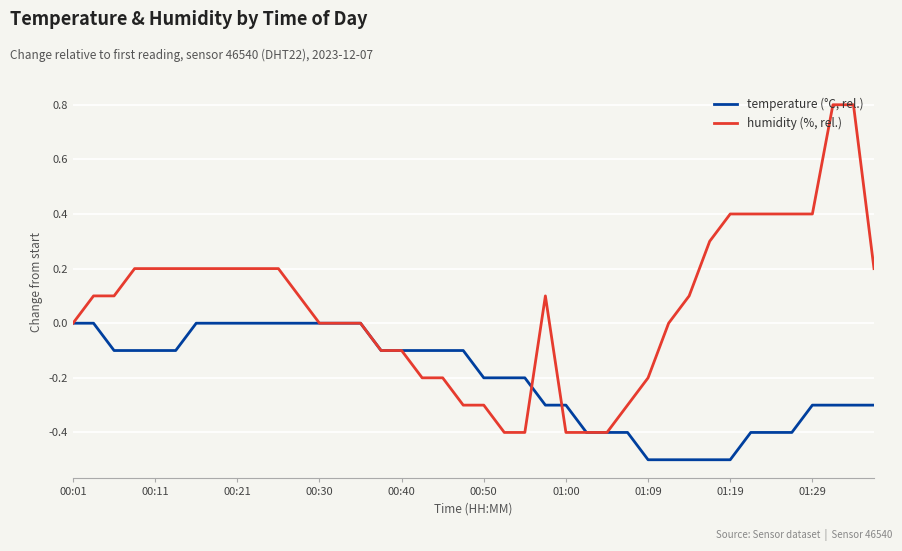

What is the maximum value shown in the chart?

0.8